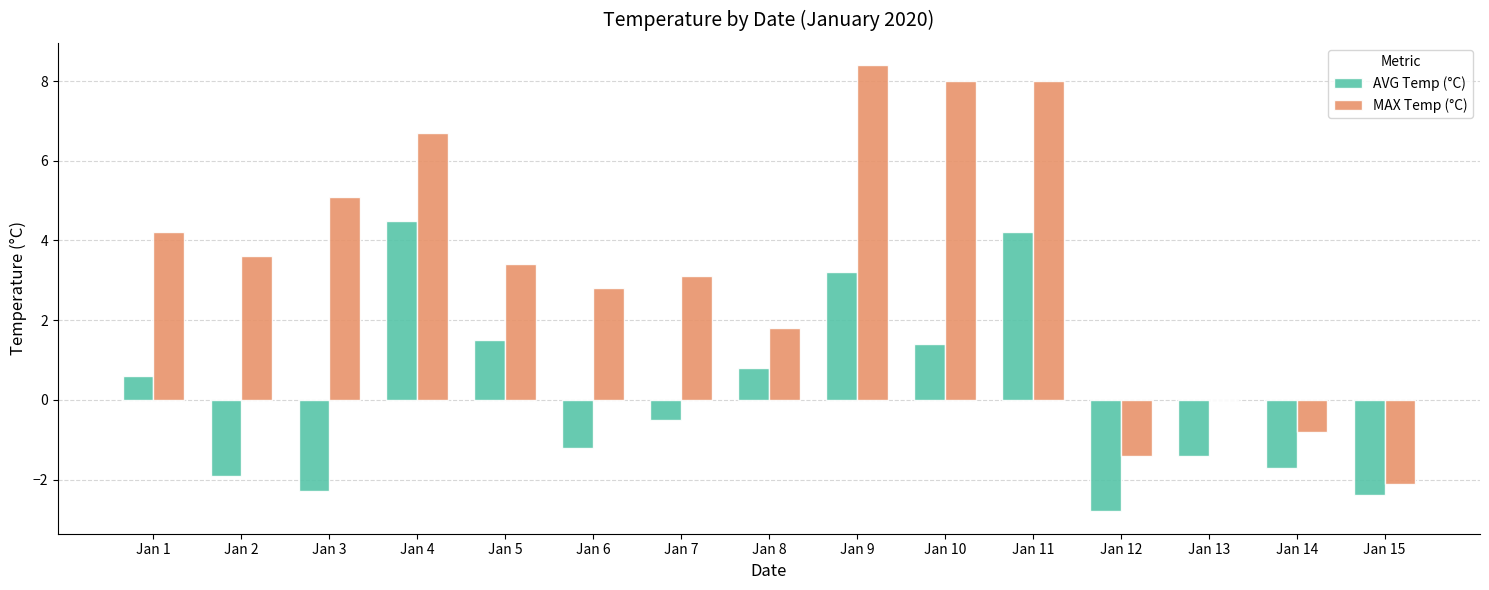

The MAX Temp (°C) series shows -1.4 at Jan 15. True or false?

False